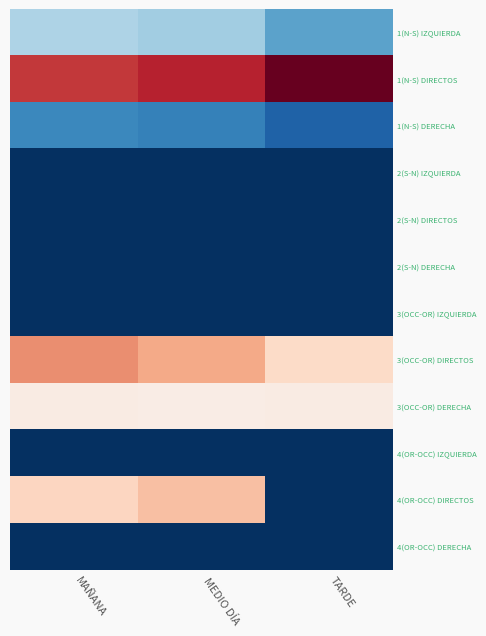

Reading left to right, what are all the values shown in this chart?

1(N-S) IZQUIERDA: MAÑANA=71.5	MEDIO DÍA=67.5	TARDE=48.0
1(N-S) DIRECTOS: MAÑANA=489.0	MEDIO DÍA=523.0	TARDE=648.0
1(N-S) DERECHA: MAÑANA=37.0	MEDIO DÍA=33.5	TARDE=20.0
2(S-N) IZQUIERDA: MAÑANA=0.0	MEDIO DÍA=0.0	TARDE=0.0
2(S-N) DIRECTOS: MAÑANA=0.0	MEDIO DÍA=0.0	TARDE=0.0
2(S-N) DERECHA: MAÑANA=0.0	MEDIO DÍA=0.0	TARDE=0.0
3(OCC-OR) IZQUIERDA: MAÑANA=0.0	MEDIO DÍA=0.0	TARDE=0.0
3(OCC-OR) DIRECTOS: MAÑANA=356.0	MEDIO DÍA=309.5	TARDE=207.5
3(OCC-OR) DERECHA: MAÑANA=150.0	MEDIO DÍA=143.0	TARDE=150.0
4(OR-OCC) IZQUIERDA: MAÑANA=0.0	MEDIO DÍA=0.0	TARDE=0.0
4(OR-OCC) DIRECTOS: MAÑANA=222.0	MEDIO DÍA=266.0	TARDE=0.0
4(OR-OCC) DERECHA: MAÑANA=0.0	MEDIO DÍA=0.0	TARDE=0.0